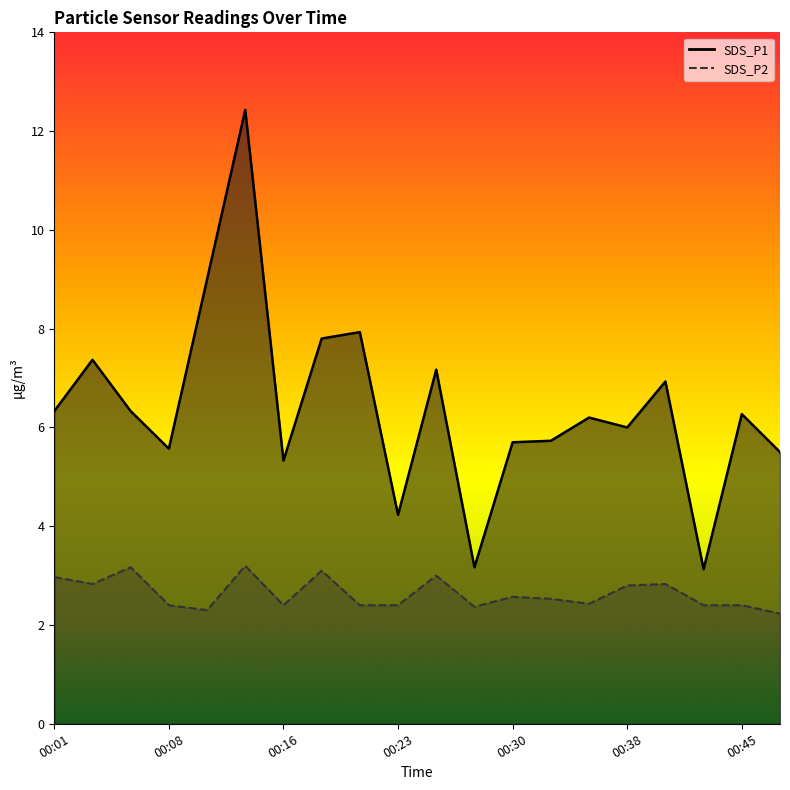

How many interior local peaks does the SDS_P1 series have?

7